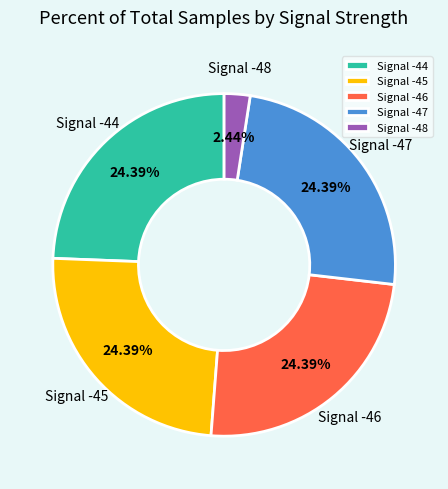

What is the ratio of the value at Signal -44 to the value at Signal -48?

10.0